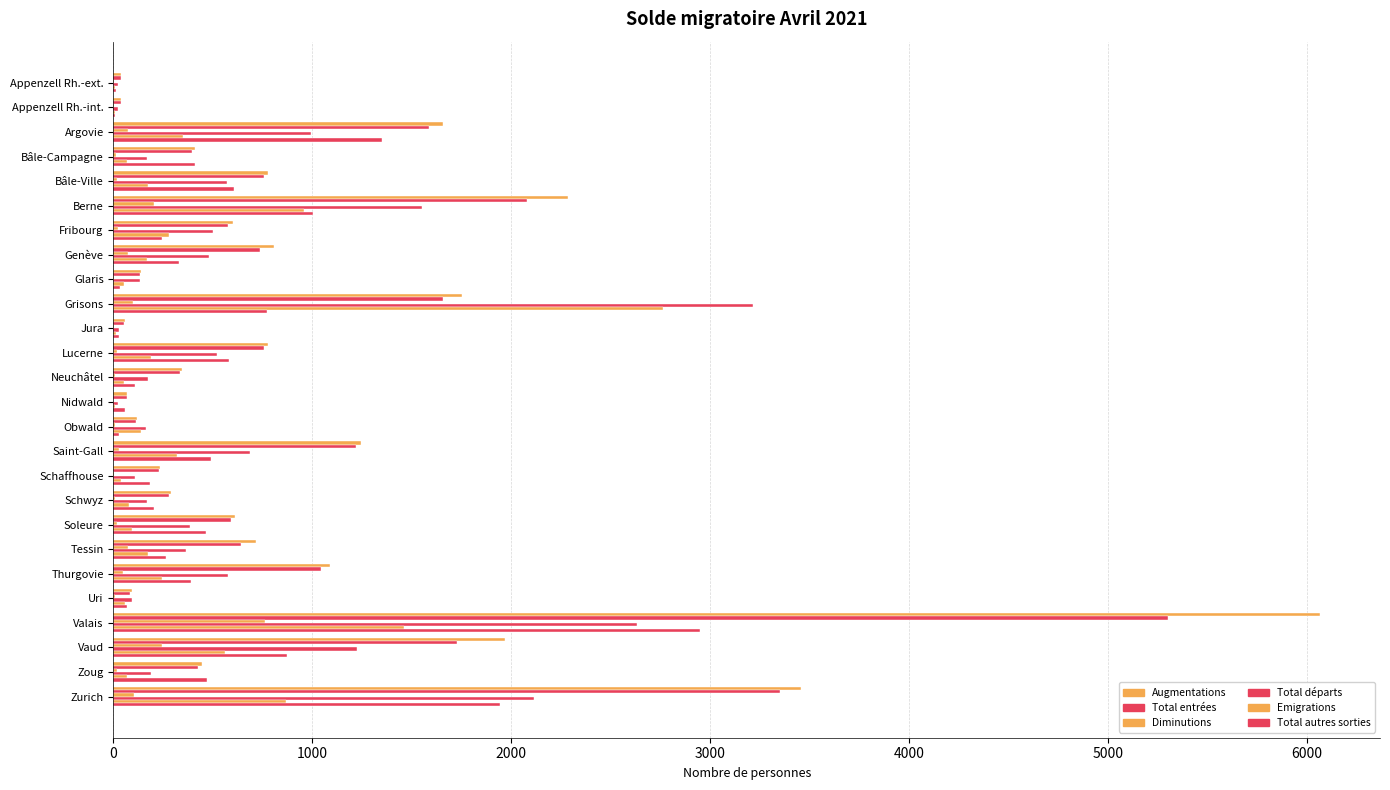

How many distinct data groups are displayed?

6